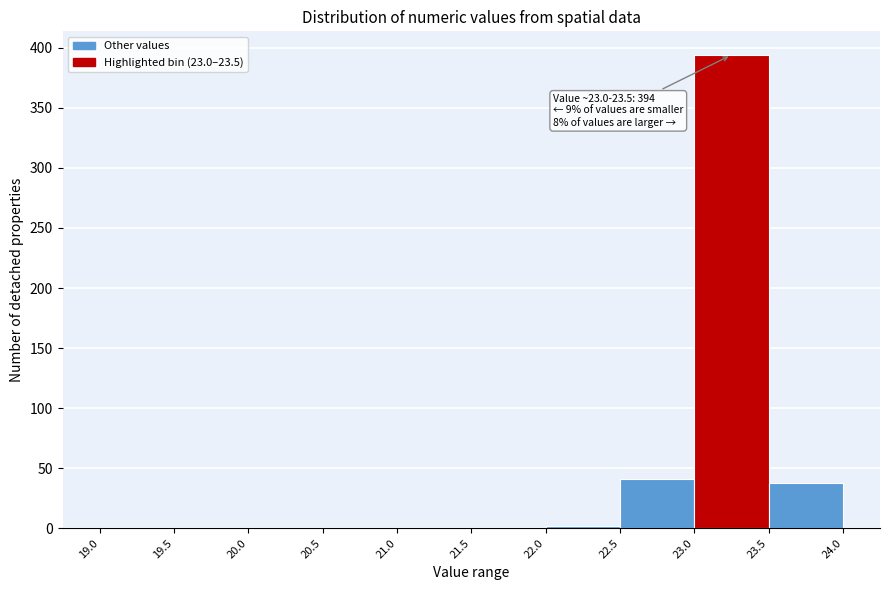

Over which range of the x-axis is the bar tallest?

23.0 to 23.5